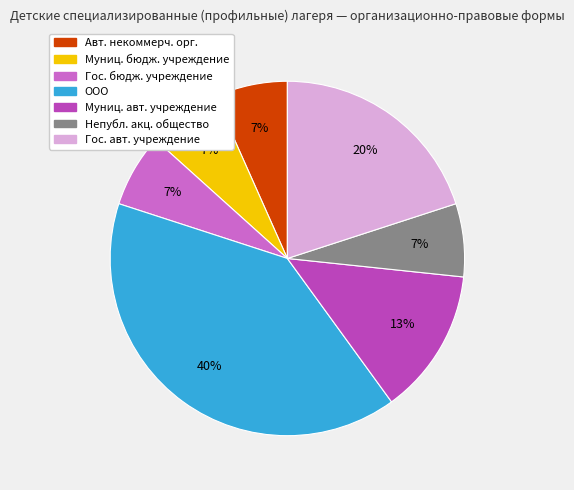

How many segments does this pie chart have?

7